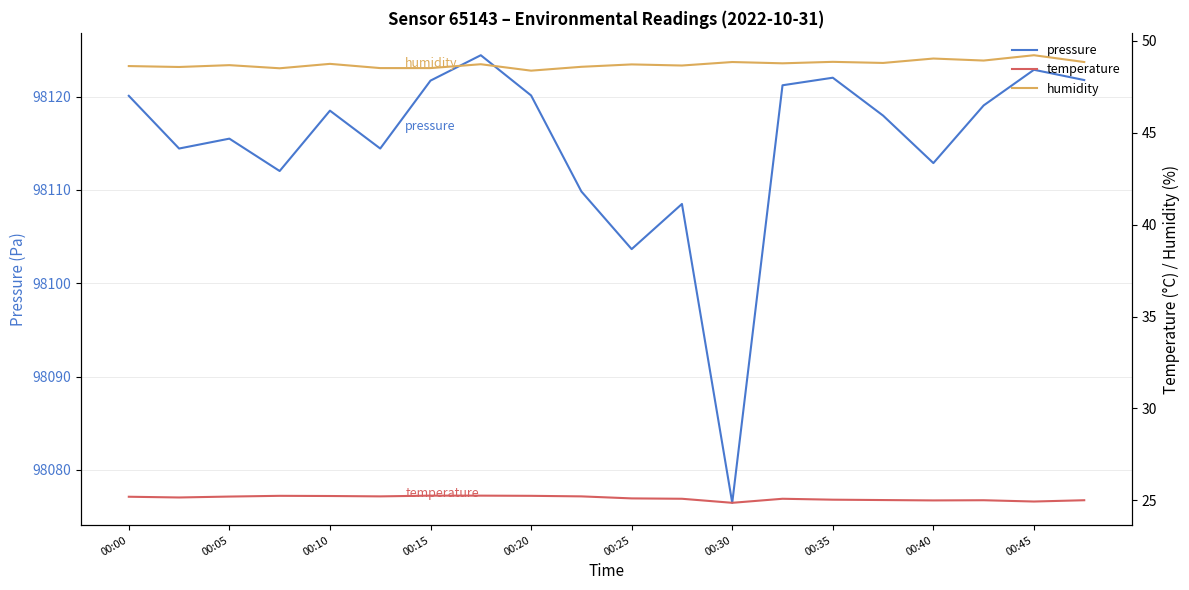

True or false: pressure and humidity cross at least once.

False